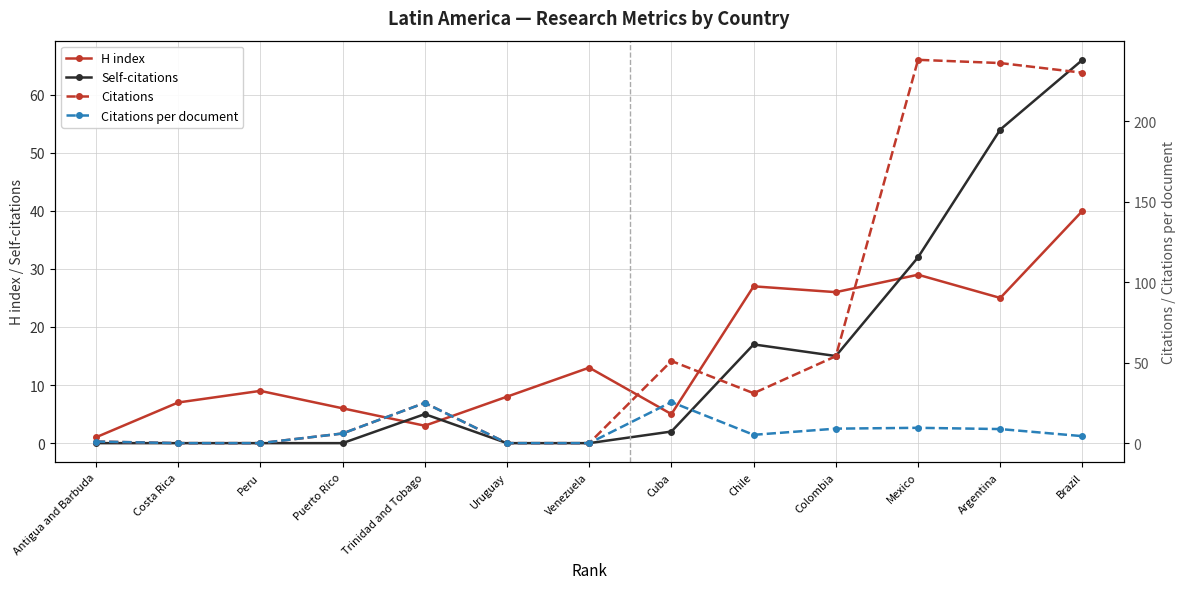

Which series has the largest total across all categories?

Citations